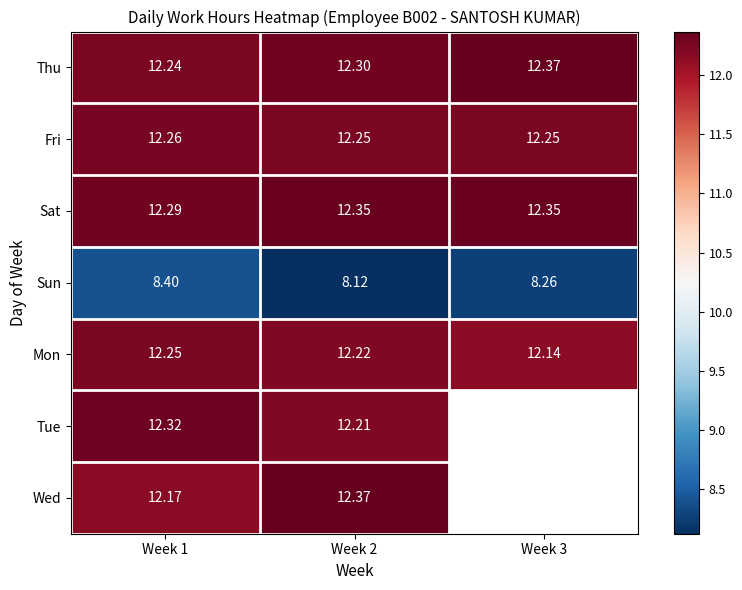

Where is Mon nearest to the value 12?

Week 3